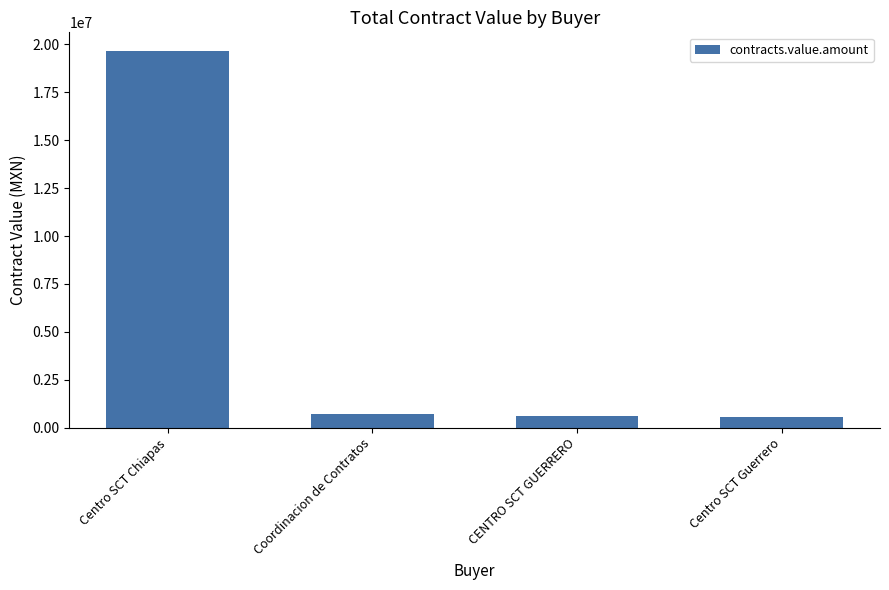

Does the chart contain stacked bars?

No